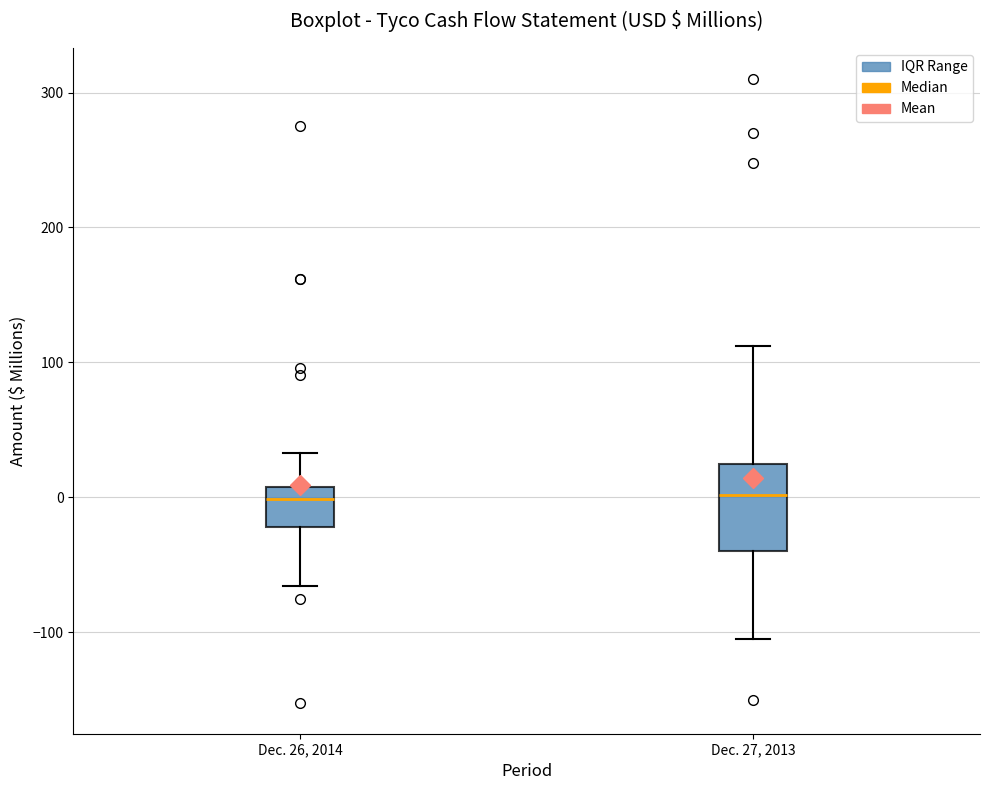

Where does the upper whisker of the box for Dec. 27, 2013 end on the y-axis? The values are not printed on the chart, so give them approximately, as read against the axis.

110